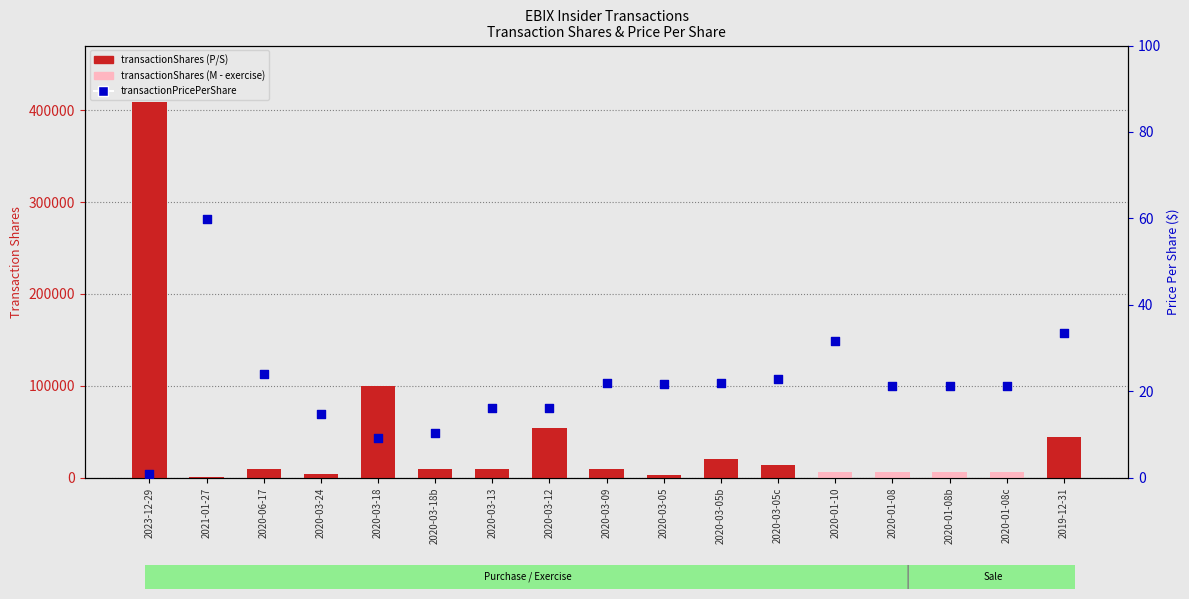

Which series has the largest Y range (max minus min)?

transactionShares